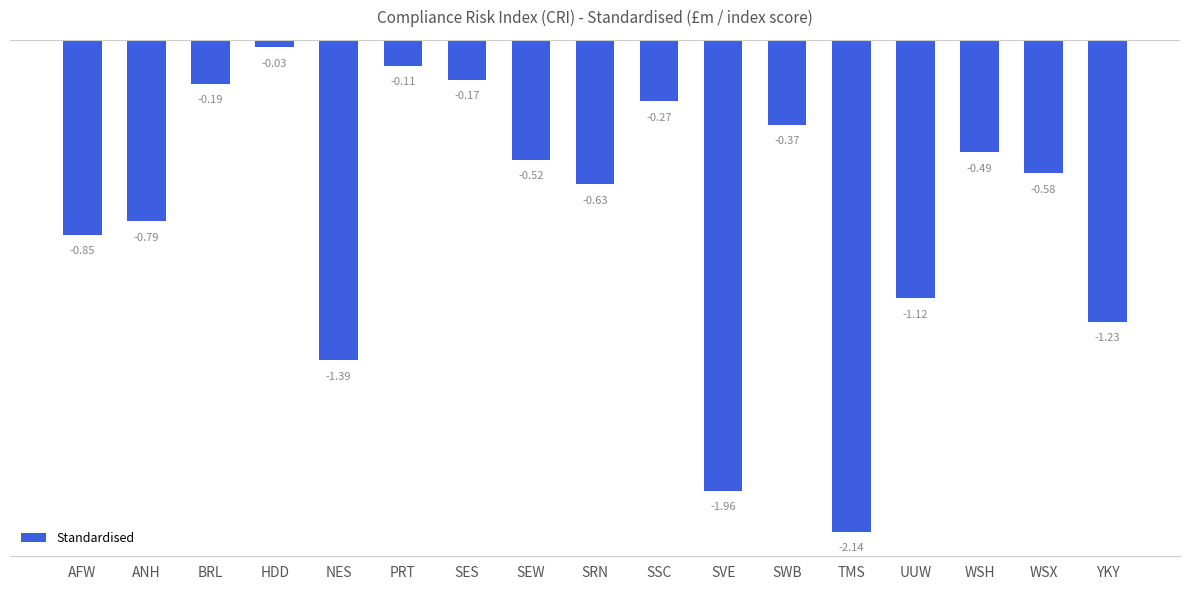

Between PRT and ANH, which is larger?

PRT